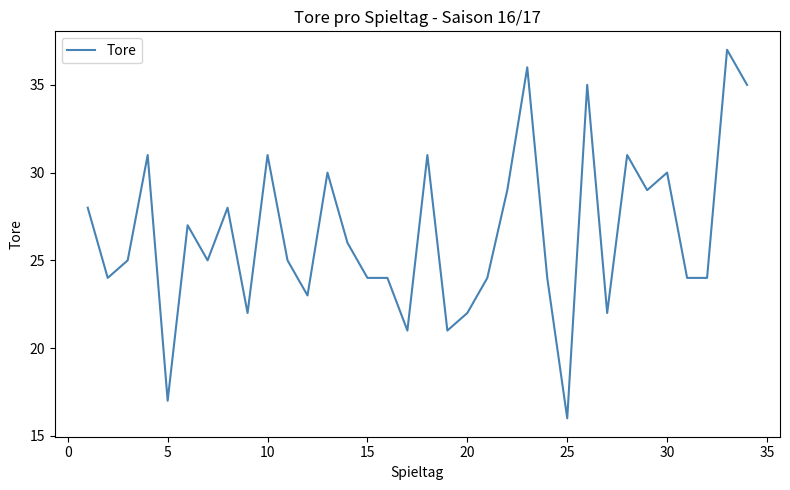

What is the difference between the maximum and minimum values?

21